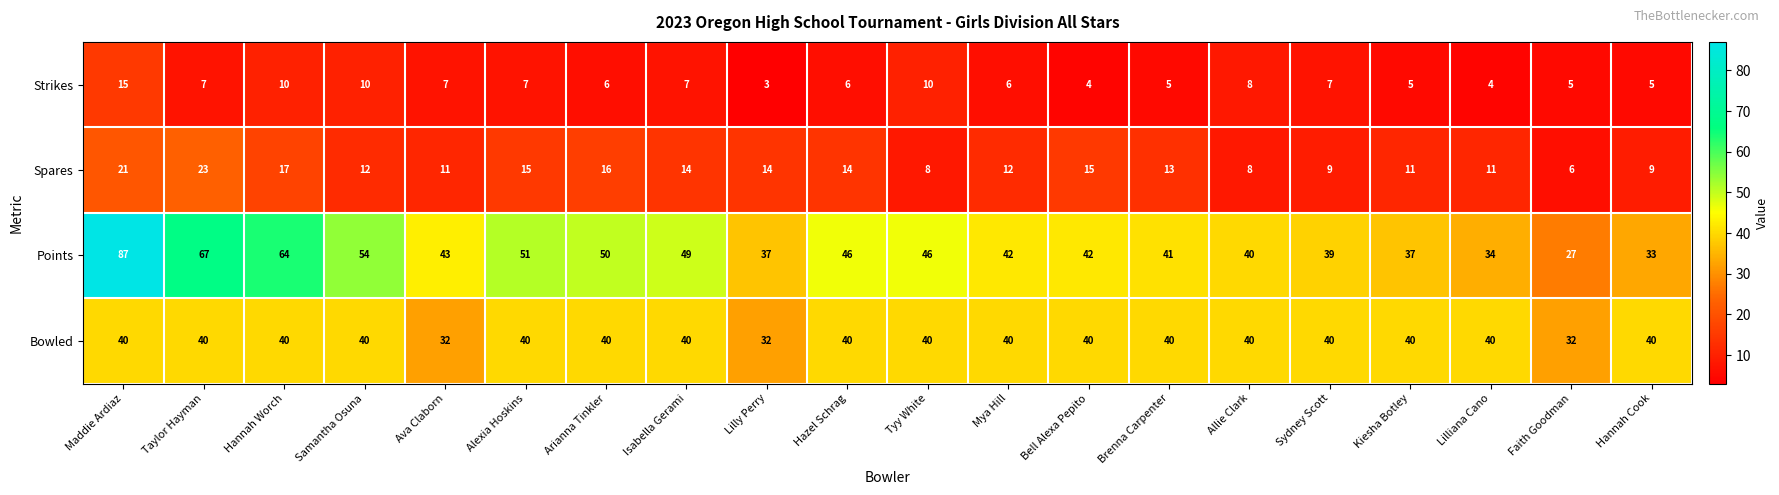

The value of Bowled at Sydney Scott is 26. True or false?

False